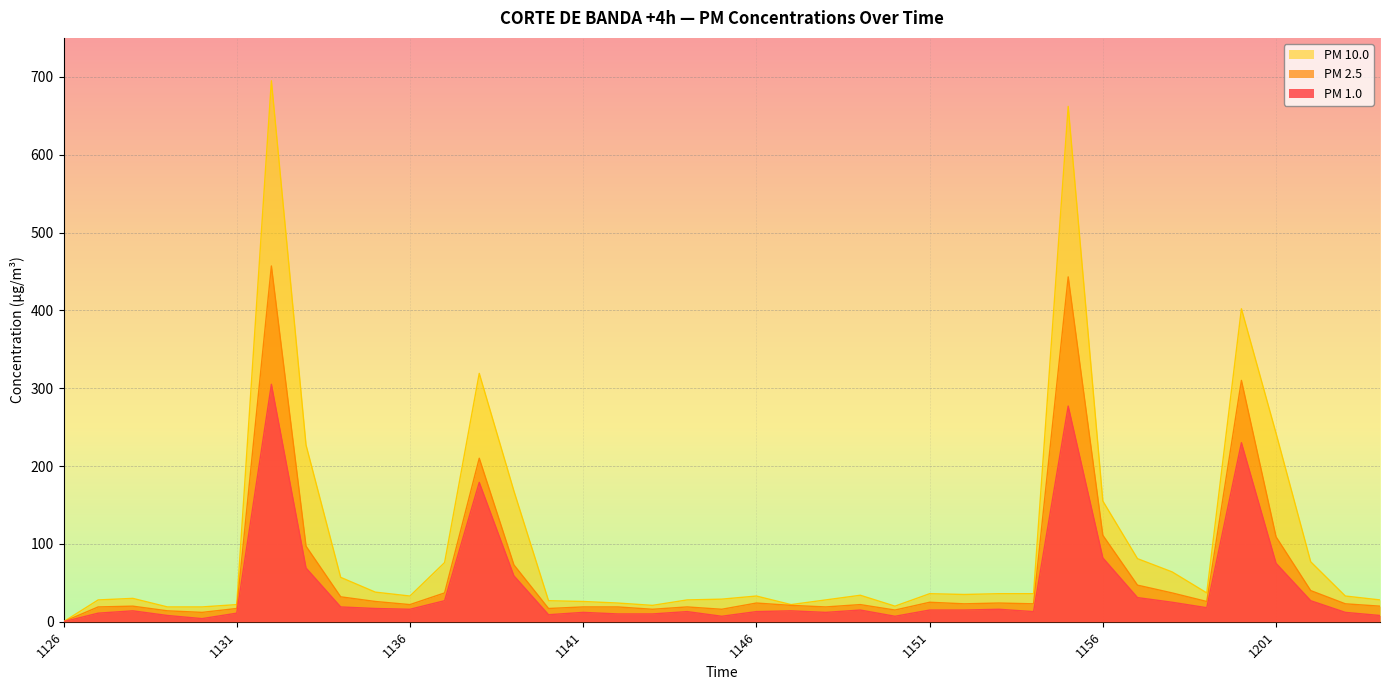

Which series has the widest spread of values?

PM 10.0